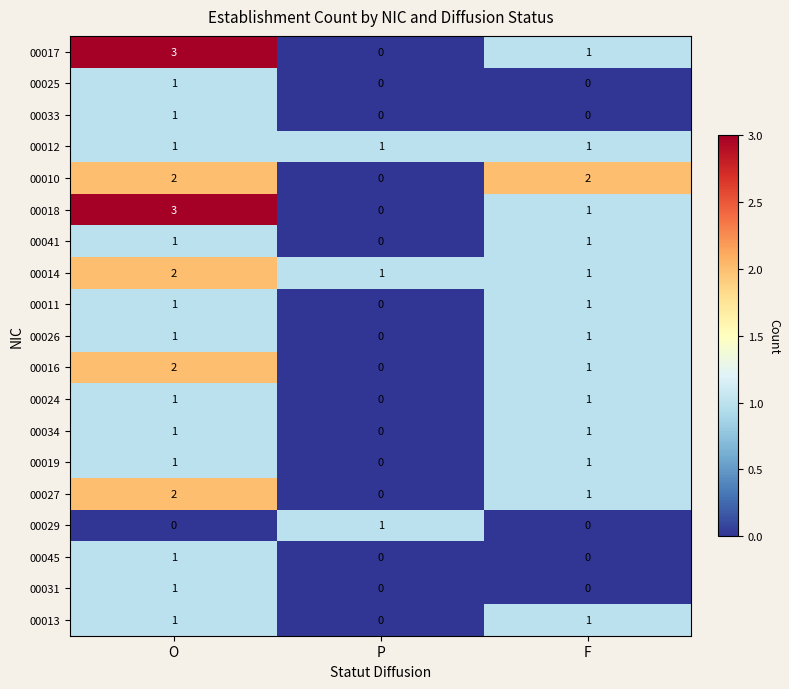

Count the number of categories in the chart.

3